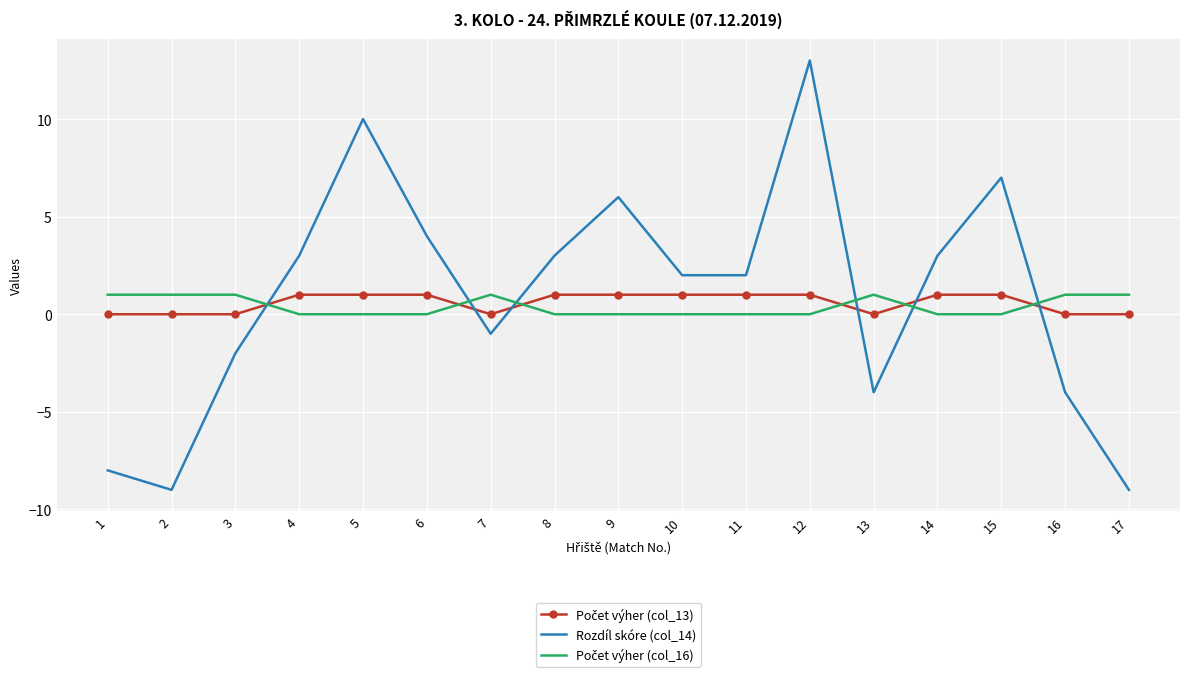

At how many categories does at least one series exceed 9?

2